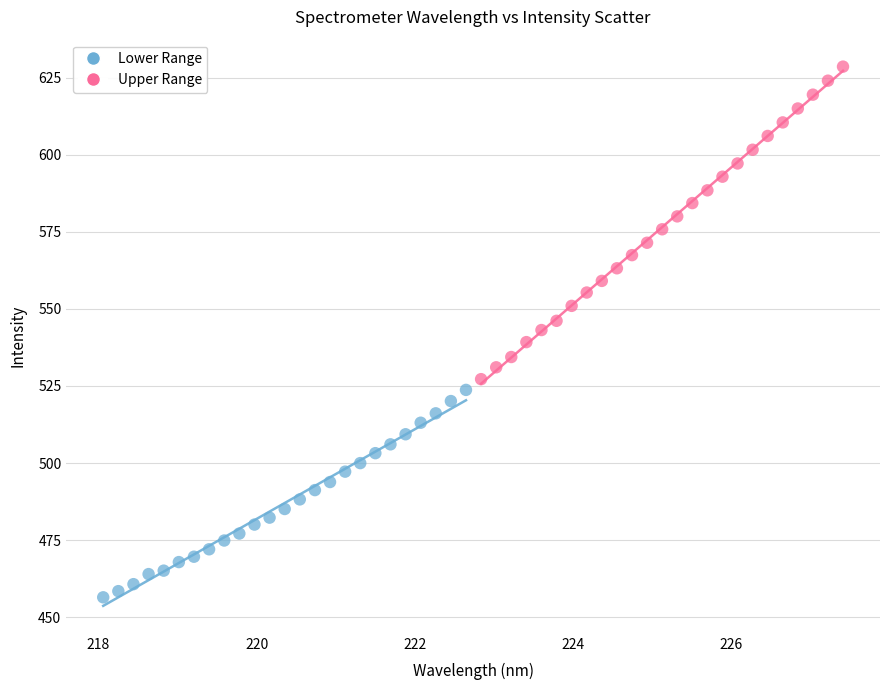

Which series reaches the minimum Y coordinate?

Lower Range